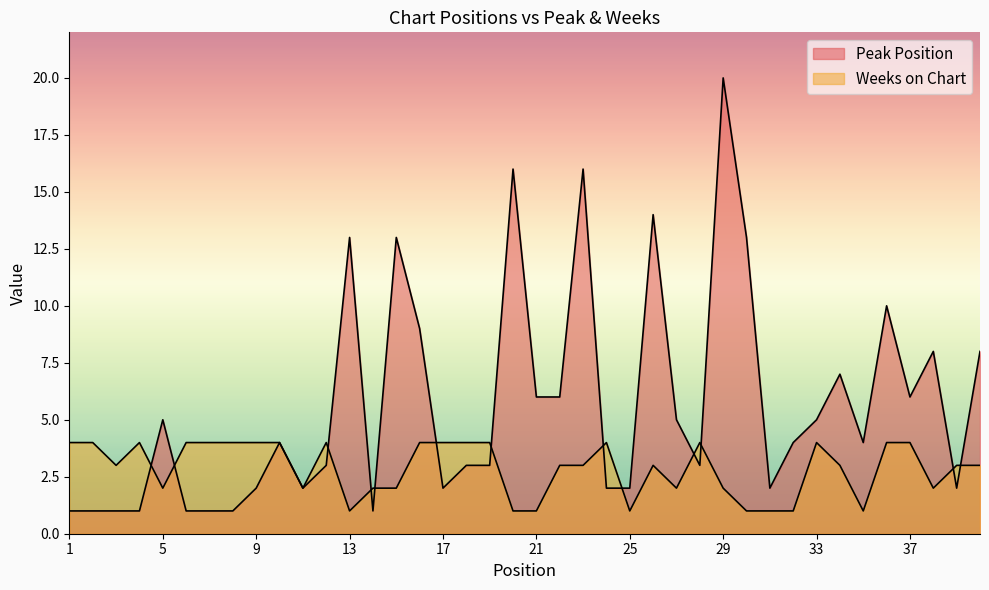

At which category does Weeks on Chart reach its first local peak?

4